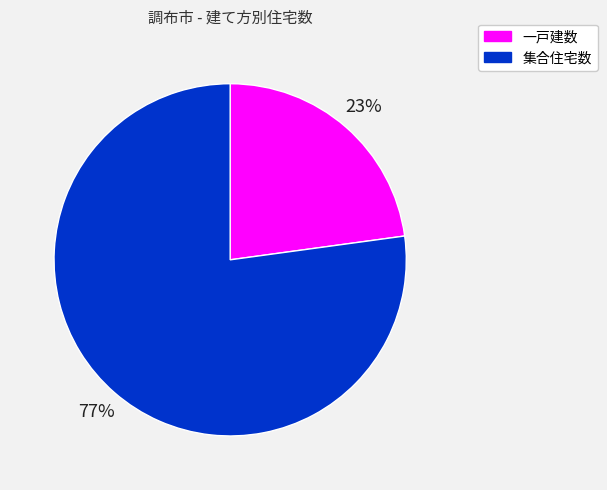

To the nearest percent, what percentage of the pie is 集合住宅数?

77%